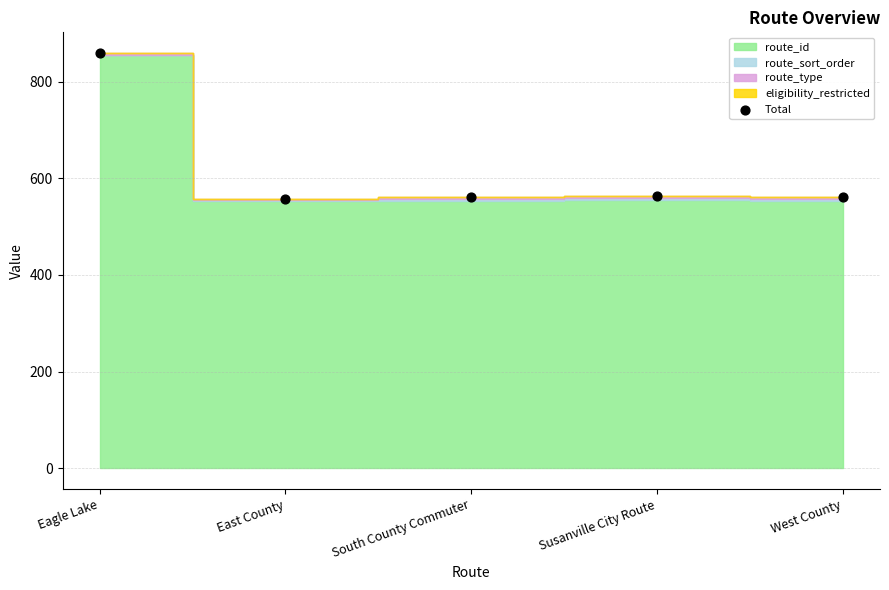

What is the average Y value?

620